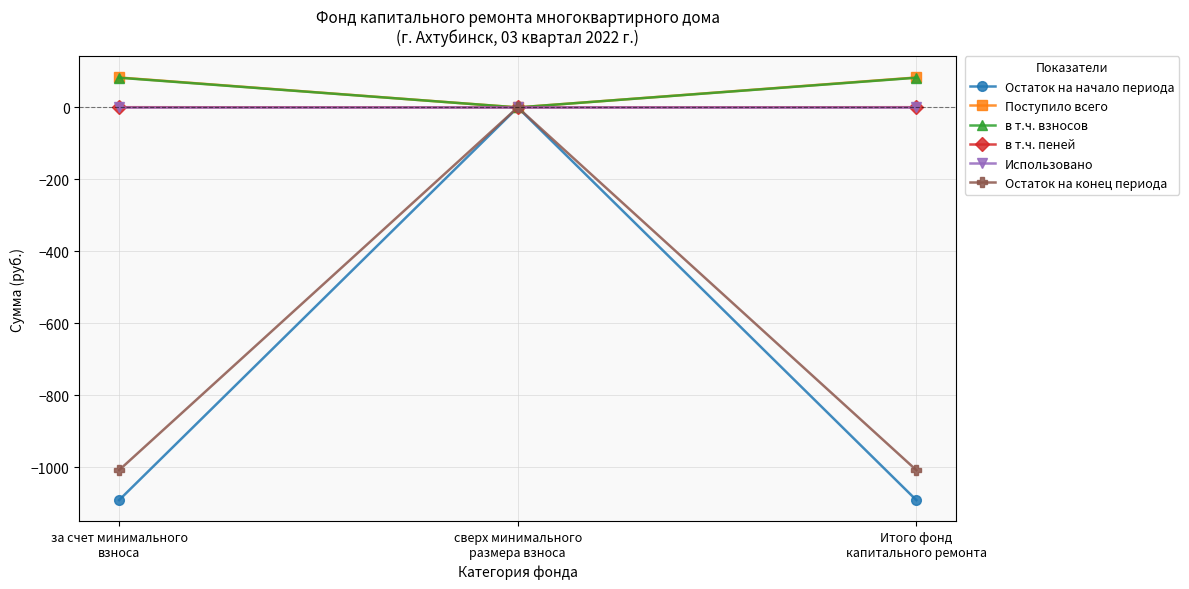

What is the greatest value displayed?

83.2